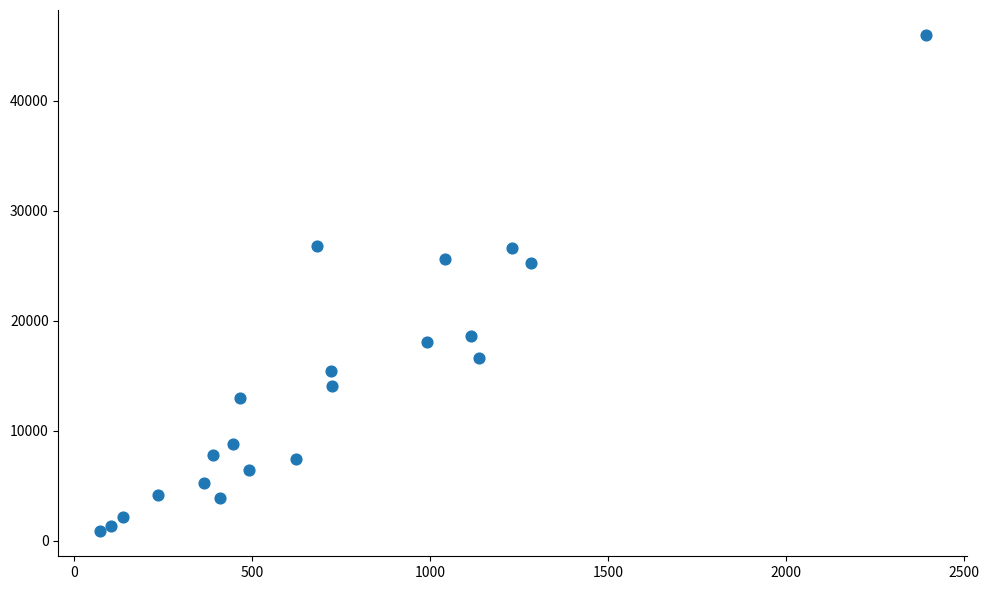

What is the range of X values (max minus min)?

2320